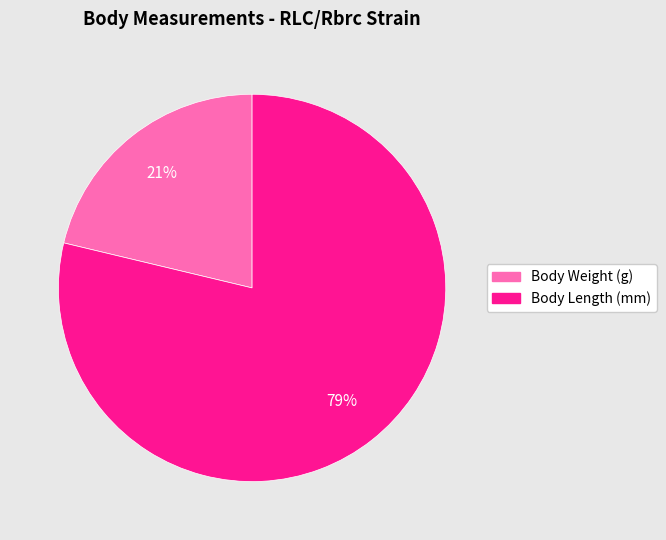

To the nearest percent, what is the average slice percentage?

50%